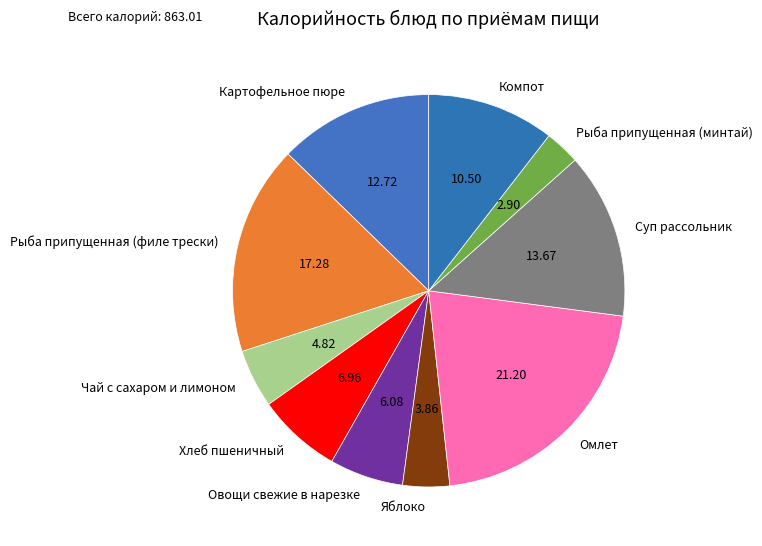

Rank the categories by value from lowest to highest.

Рыба припущенная (минтай), Яблоко, Чай с сахаром и лимоном, Овощи свежие в нарезке, Хлеб пшеничный, Компот, Картофельное пюре, Суп рассольник, Рыба припущенная (филе трески), Омлет